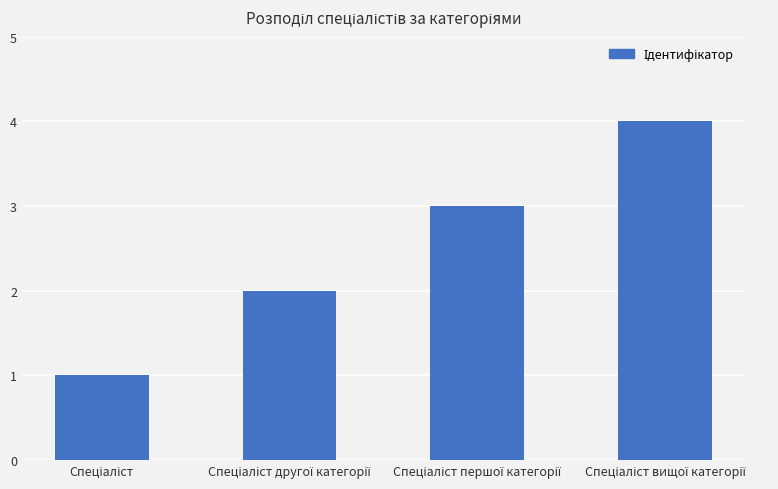

What is the sum of all values?

10